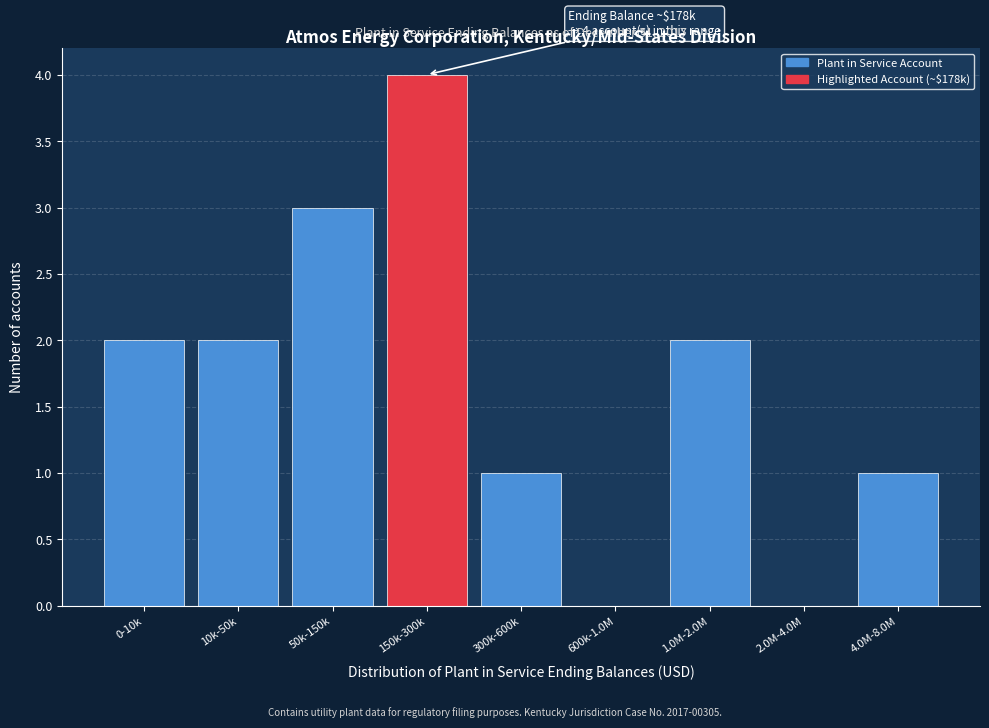

Reading left to right, list all the values displayed in this chart.

0-10k=2	10k-50k=2	50k-150k=3	150k-300k=4	300k-600k=1	600k-1.0M=0	1.0M-2.0M=2	2.0M-4.0M=0	4.0M-8.0M=1